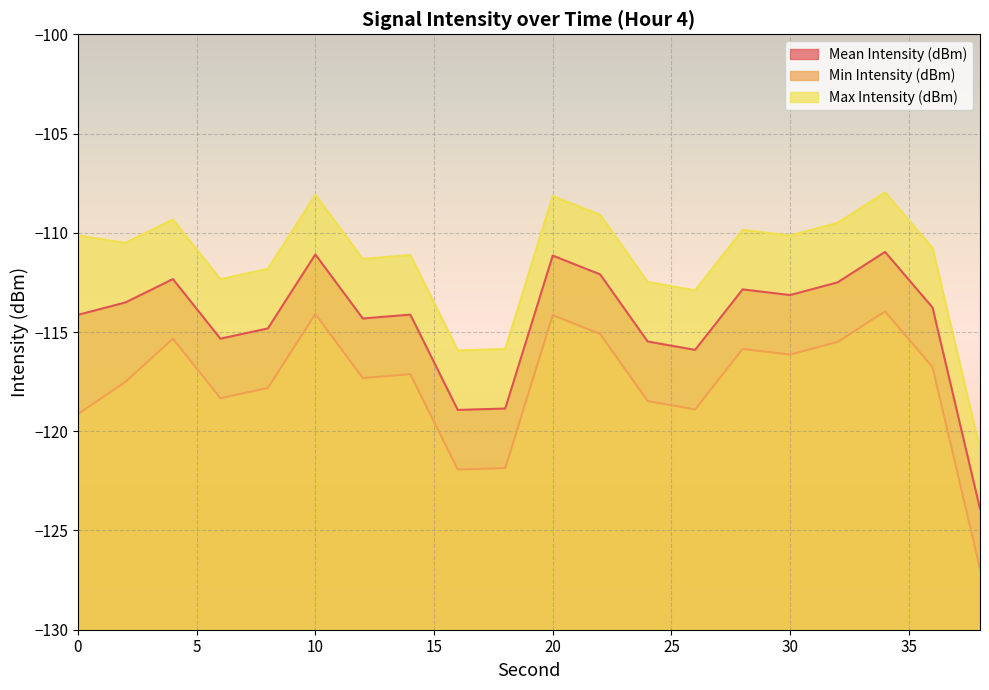

What is the value of the Min Intensity (dBm) point at the 18th from the left?

-114.0